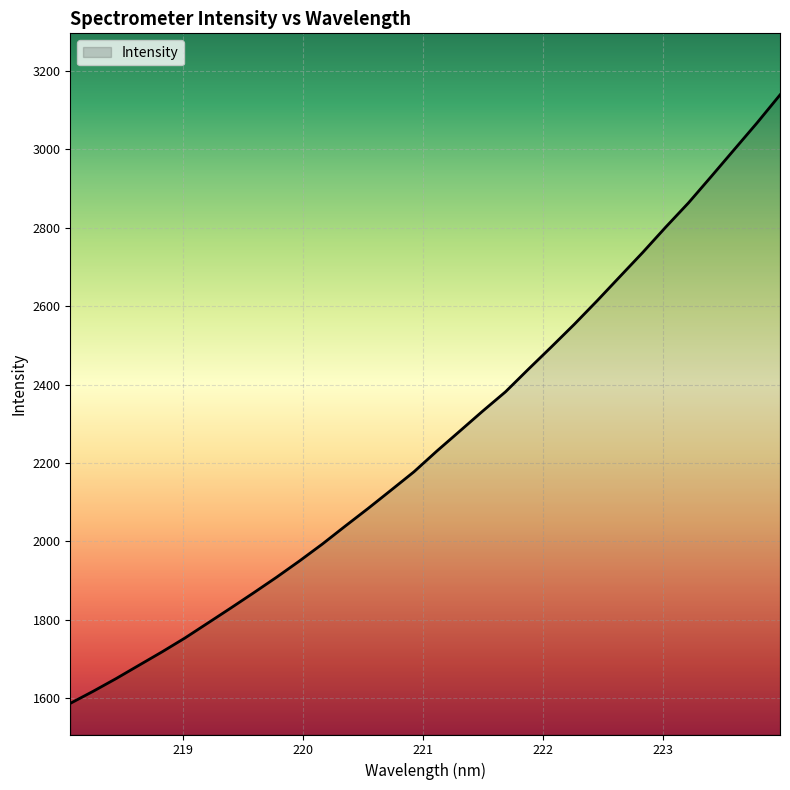

What is the minimum value shown in the chart?

1587.3